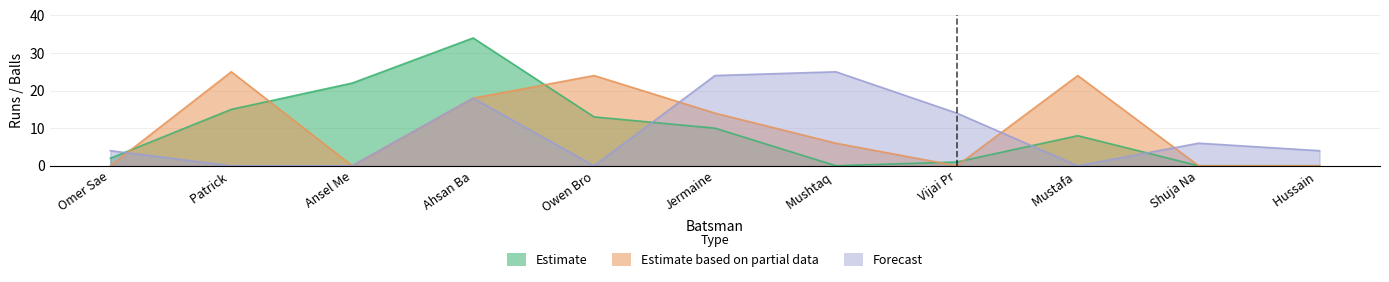

What is the label of the 4th point from the right?

Vijai Pr